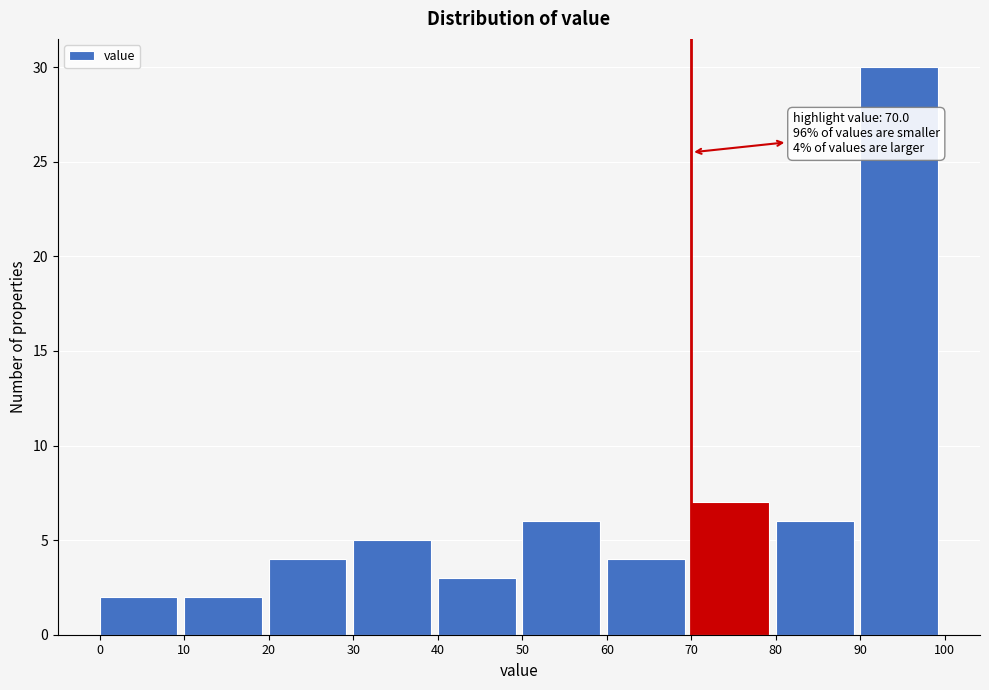

Which range on the x-axis has the tallest bar?

90 to 100